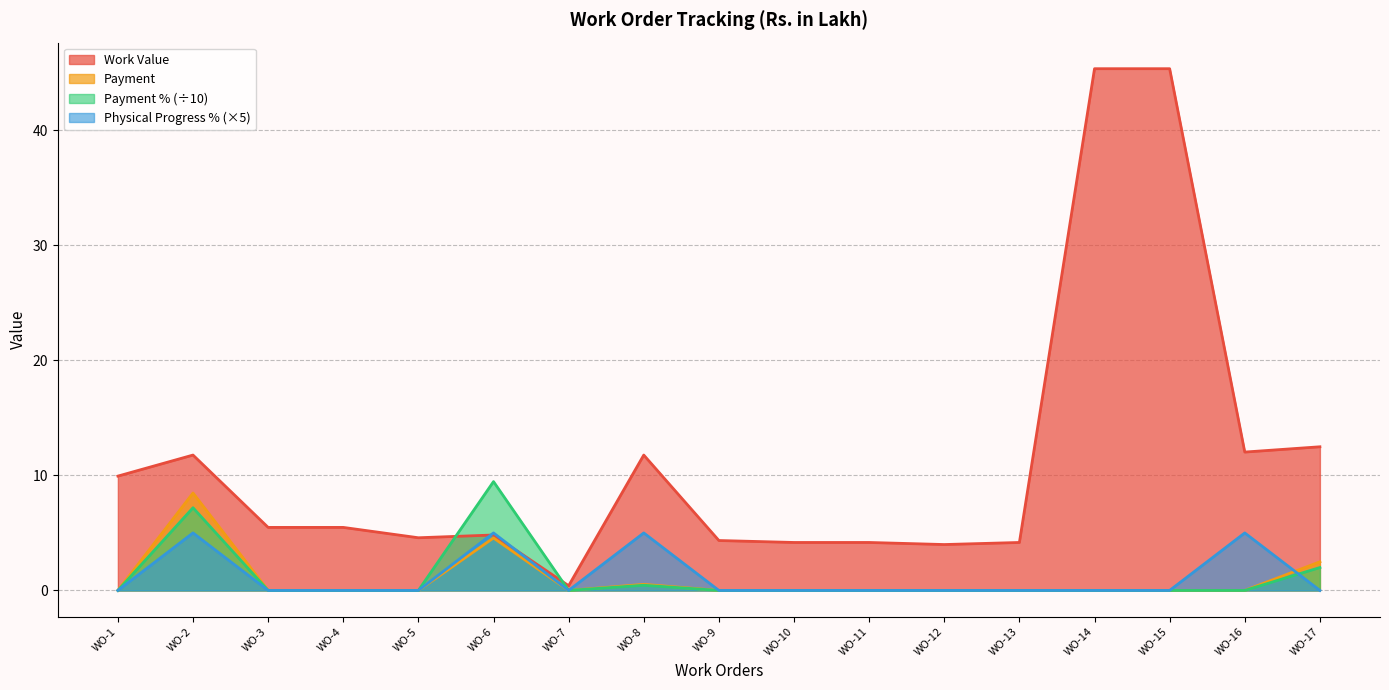

Which series has the largest range (max minus min)?

Work Value